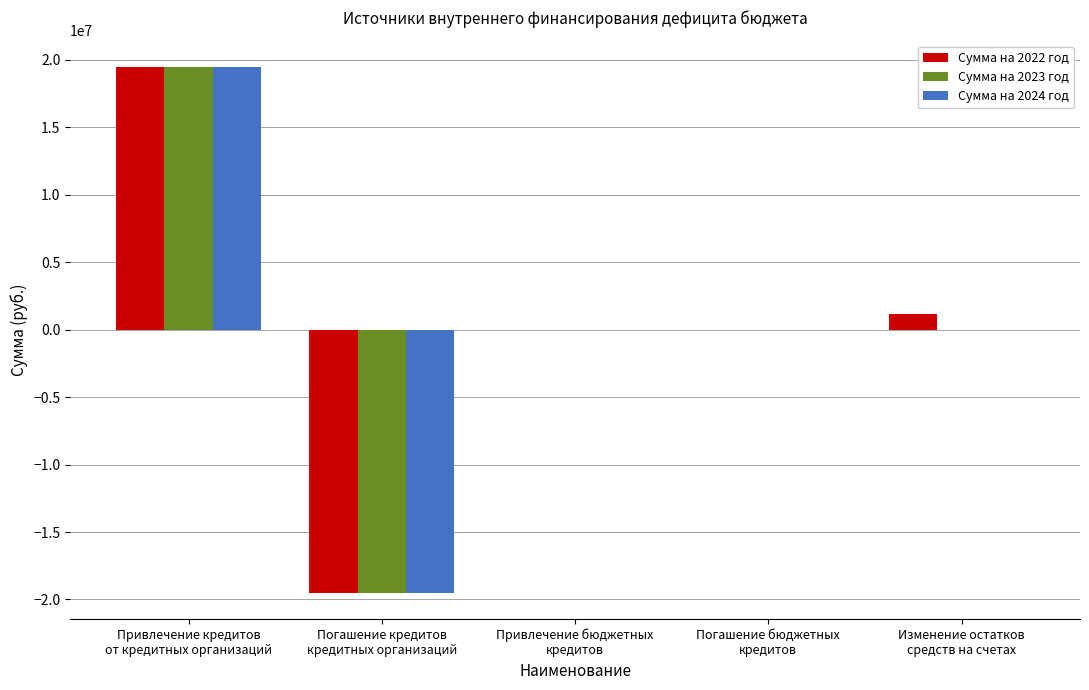

What is the maximum value for Сумма на 2022 год?

19500000.0